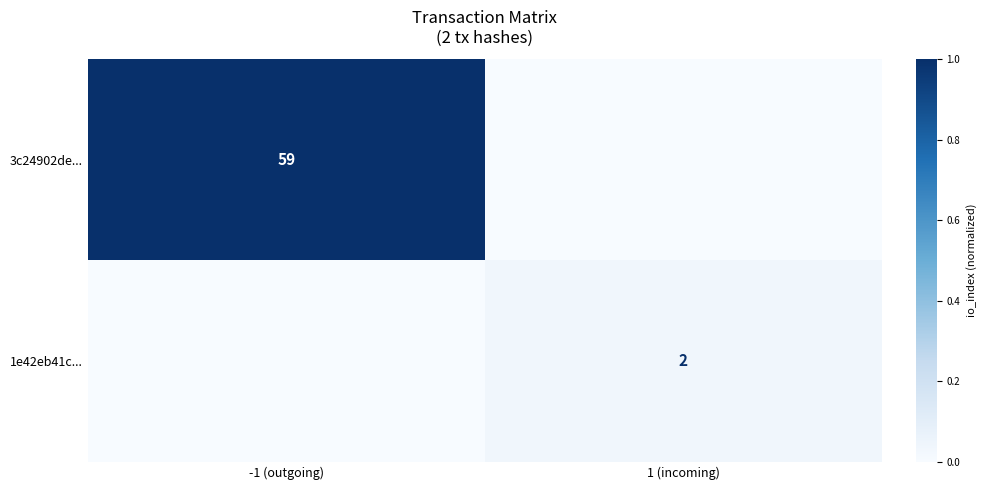

The value of 1e42eb41c... at 1 (incoming) is 2. True or false?

True